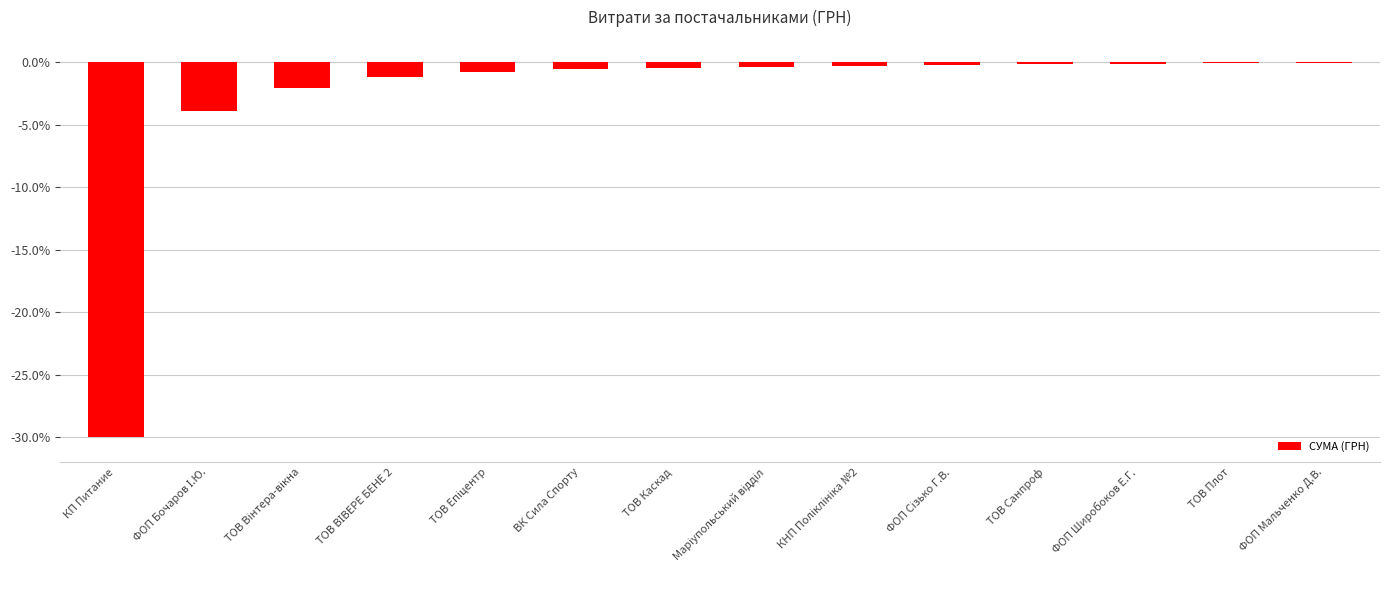

The chart shows a value of -52.4 at КП Питание. True or false?

False